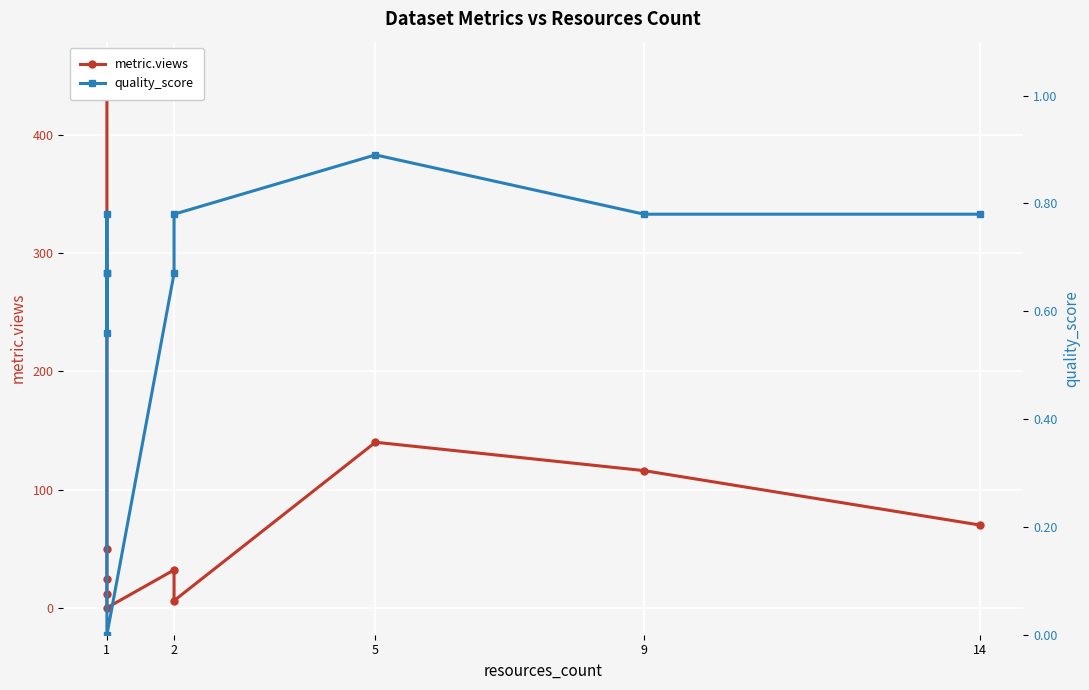

What is the average value of the metric.views series?

90.6